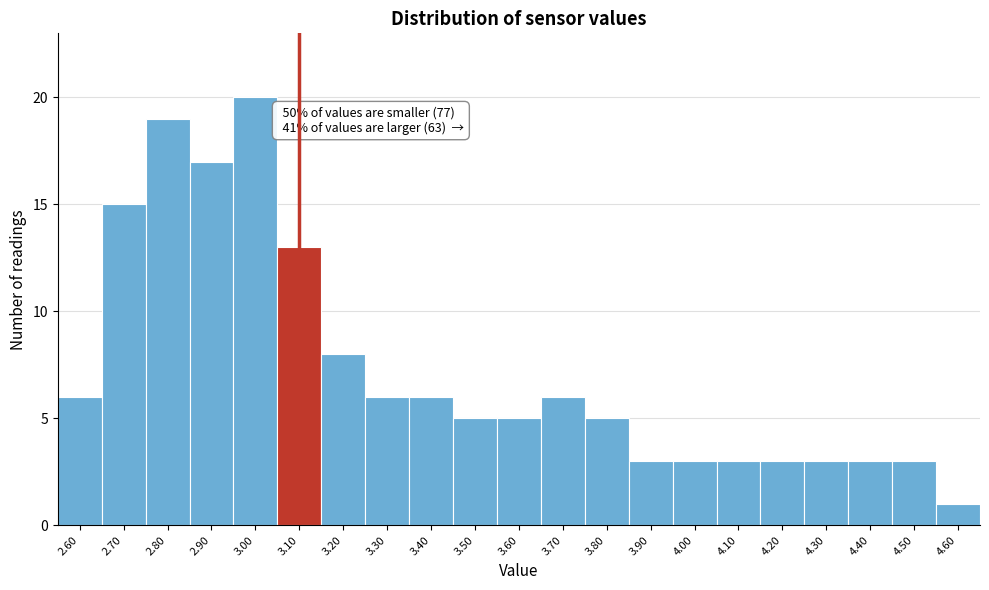

Over which range of the x-axis is the bar tallest?

2.95 to 3.05